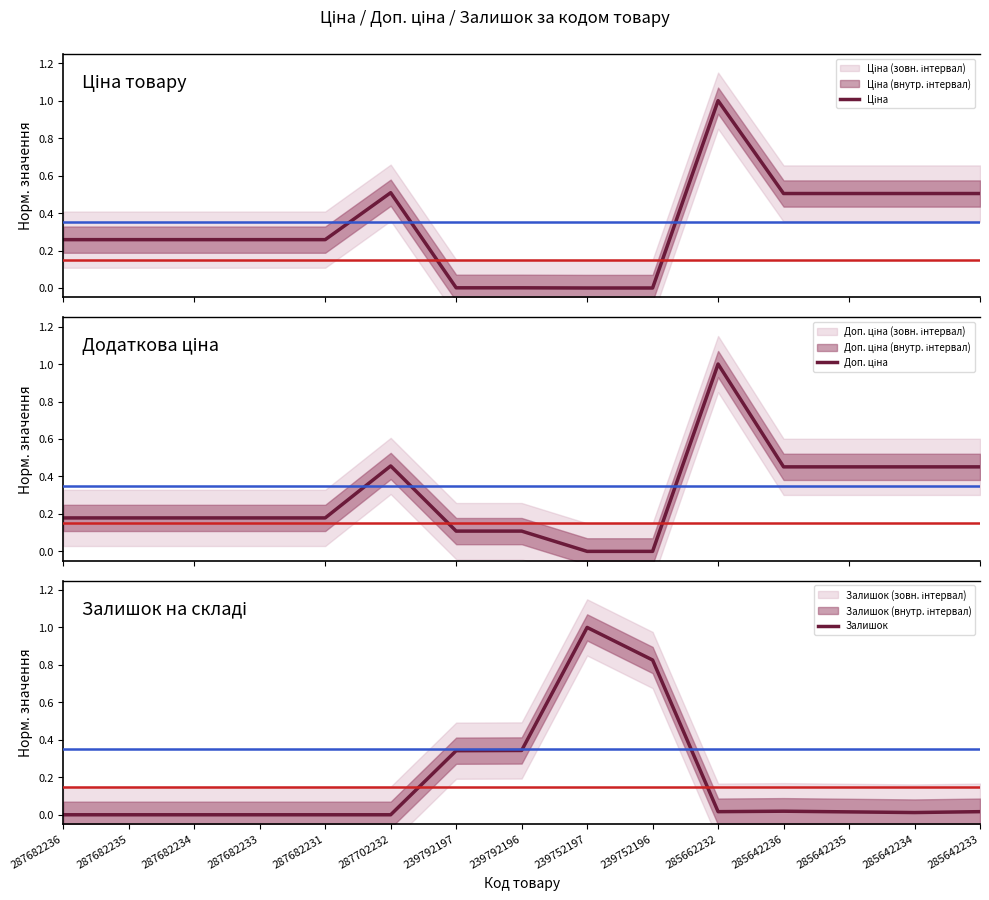

Where is the first local maximum for Доп. ціна?

287702232